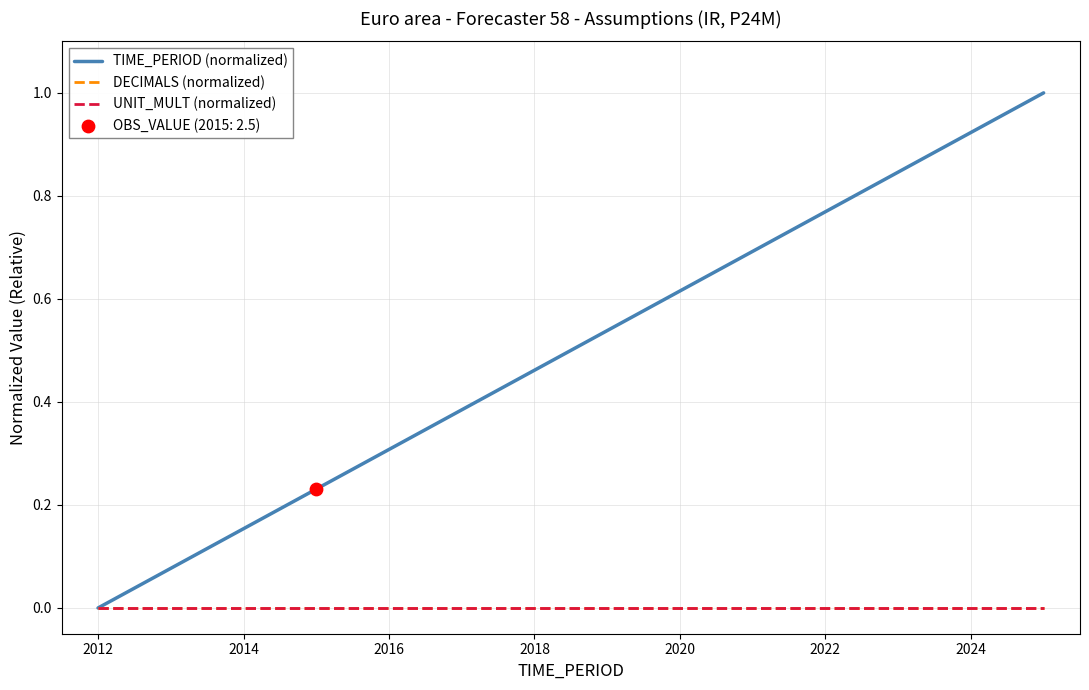

At how many categories does at least one series exceed 0?

13